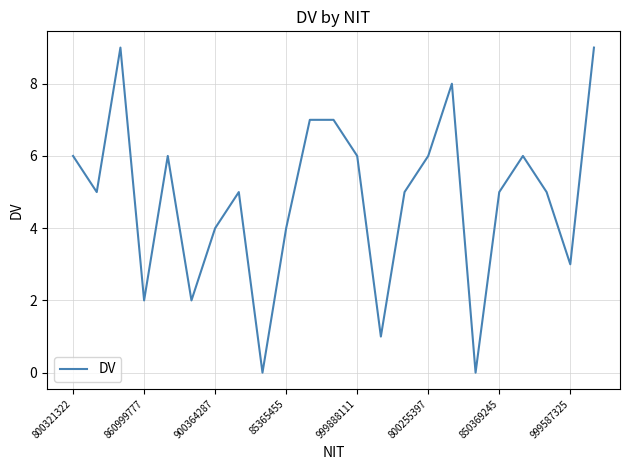

What is the average value?

5